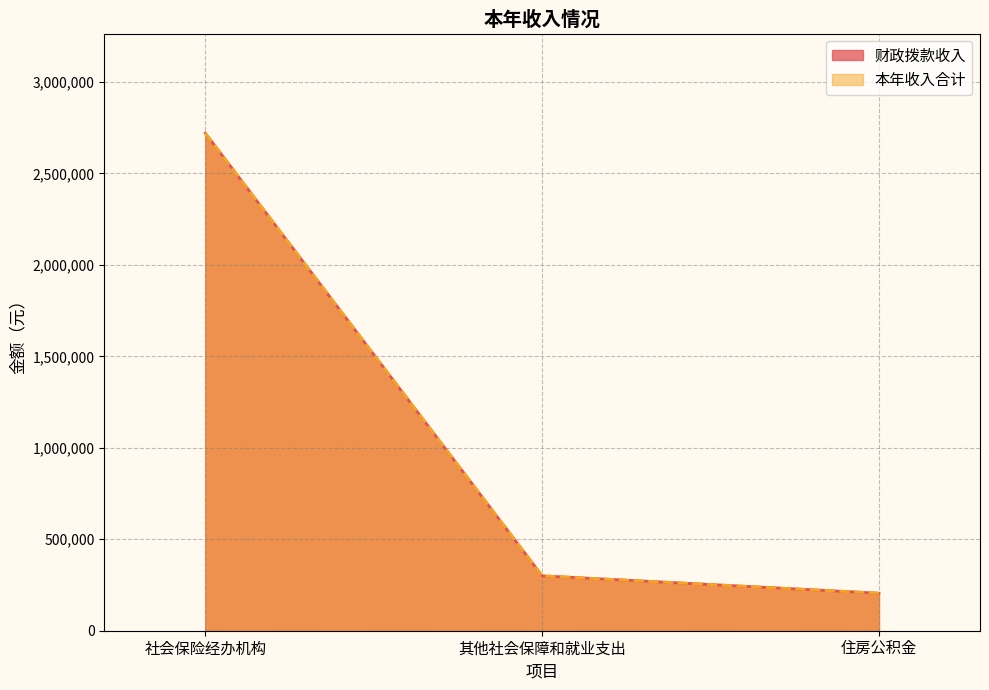

True or false: 财政拨款收入 has a value of 300000 at 其他社会保障和就业支出.

True